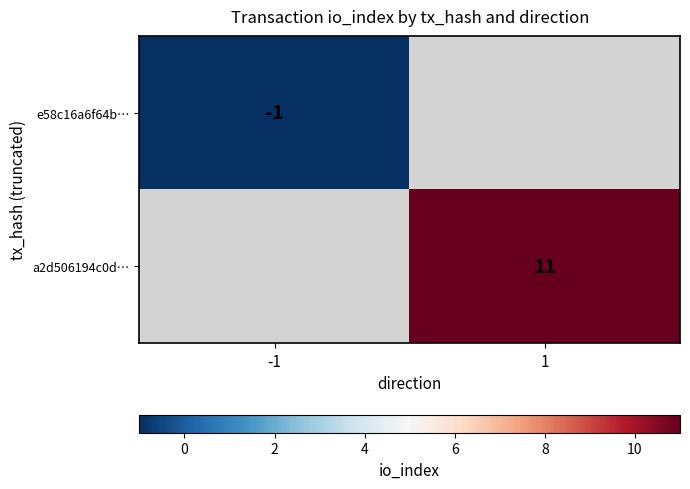

Is it true that a2d506194c0d… equals 15 at 1?

False